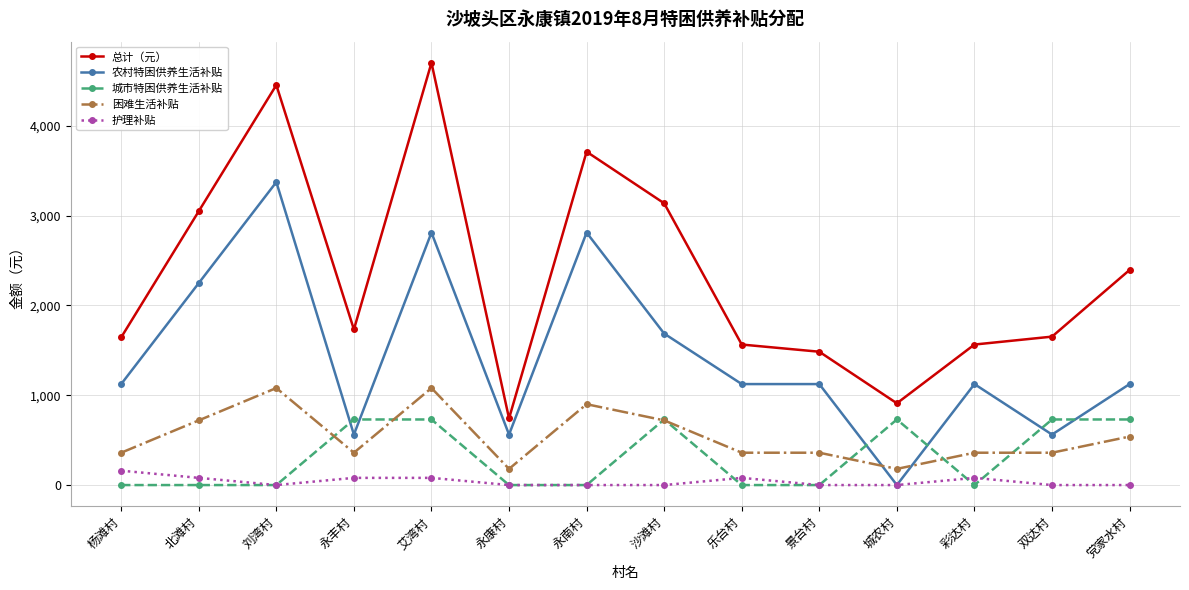

What position from the right is 沙滩村?

7